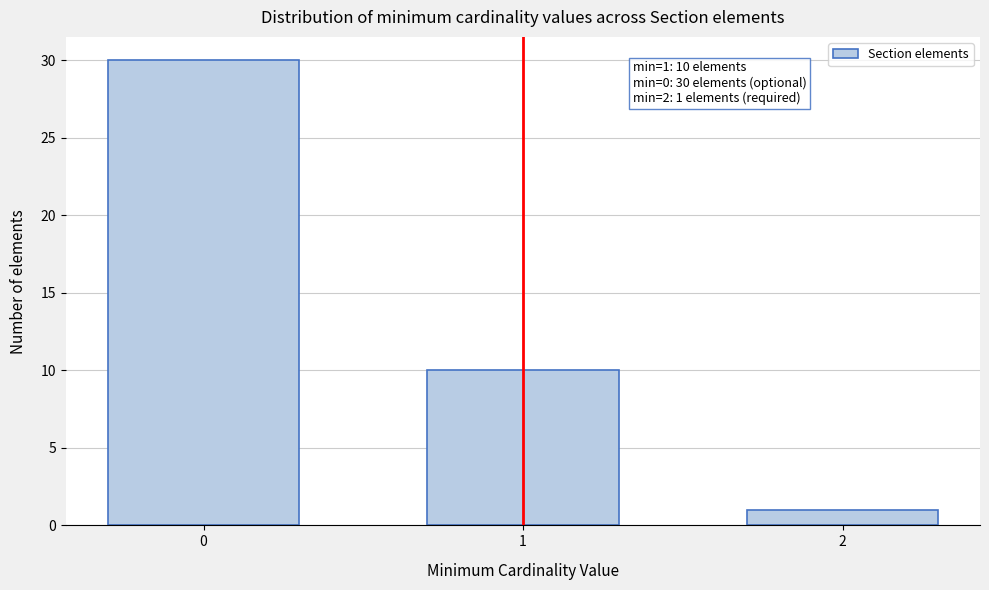

Reading right to left, transcribe all the data shown in this chart.

2=1	1=10	0=30